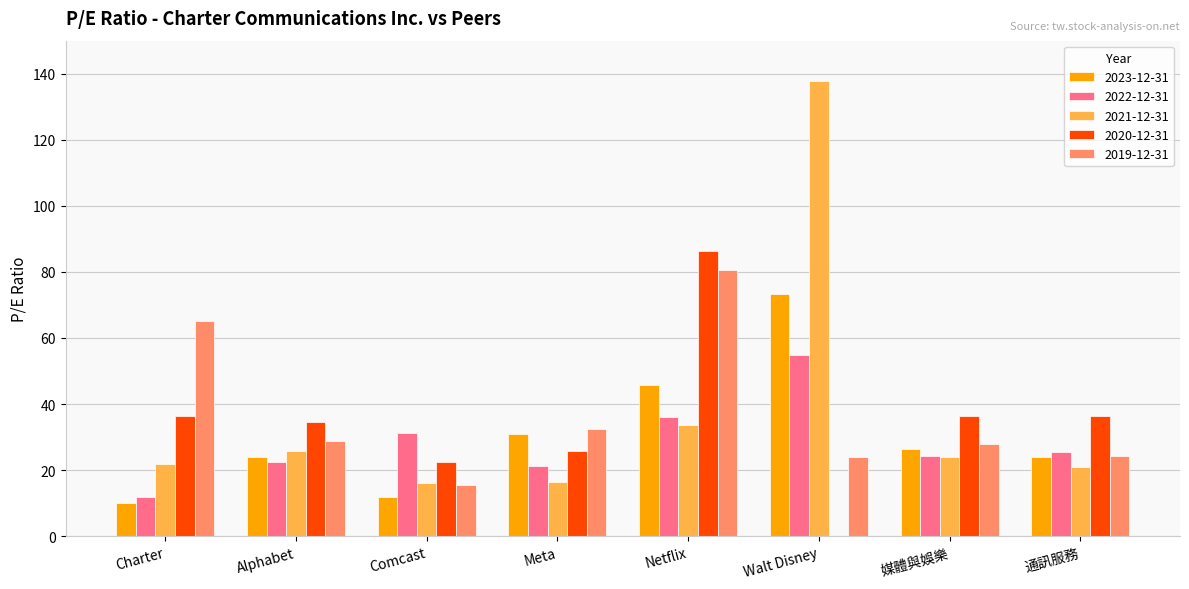

At which label is 2023-12-31 closest to 41?

Netflix